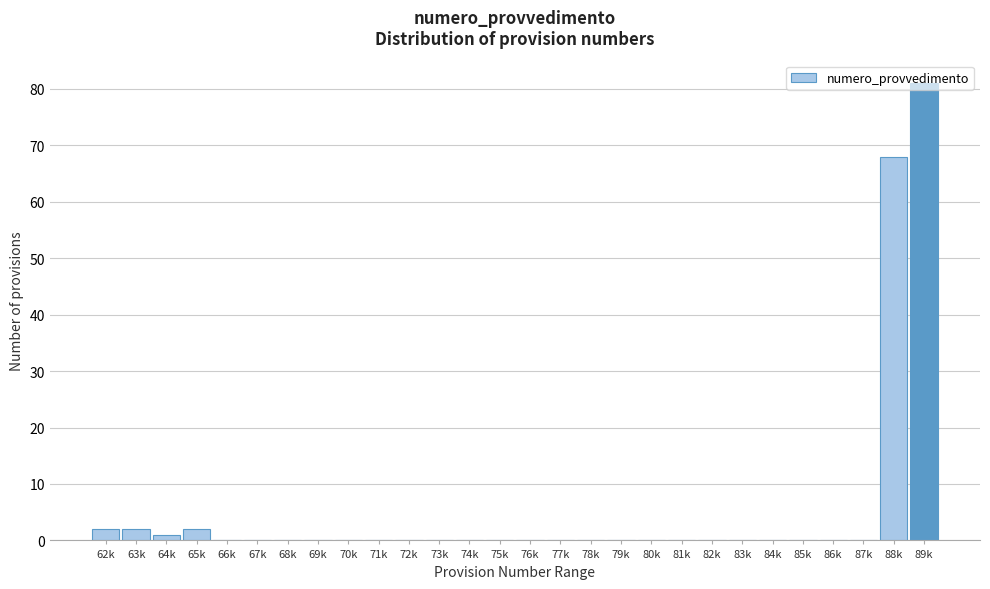

At which label is the value closest to 40?

88k